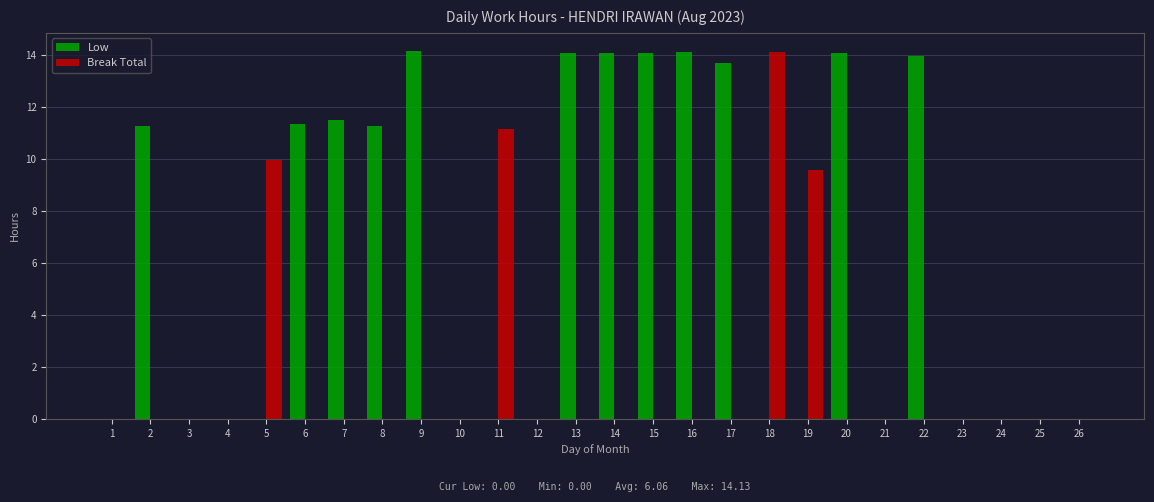

Between 6 and 26, which series saw the biggest shift?

Low